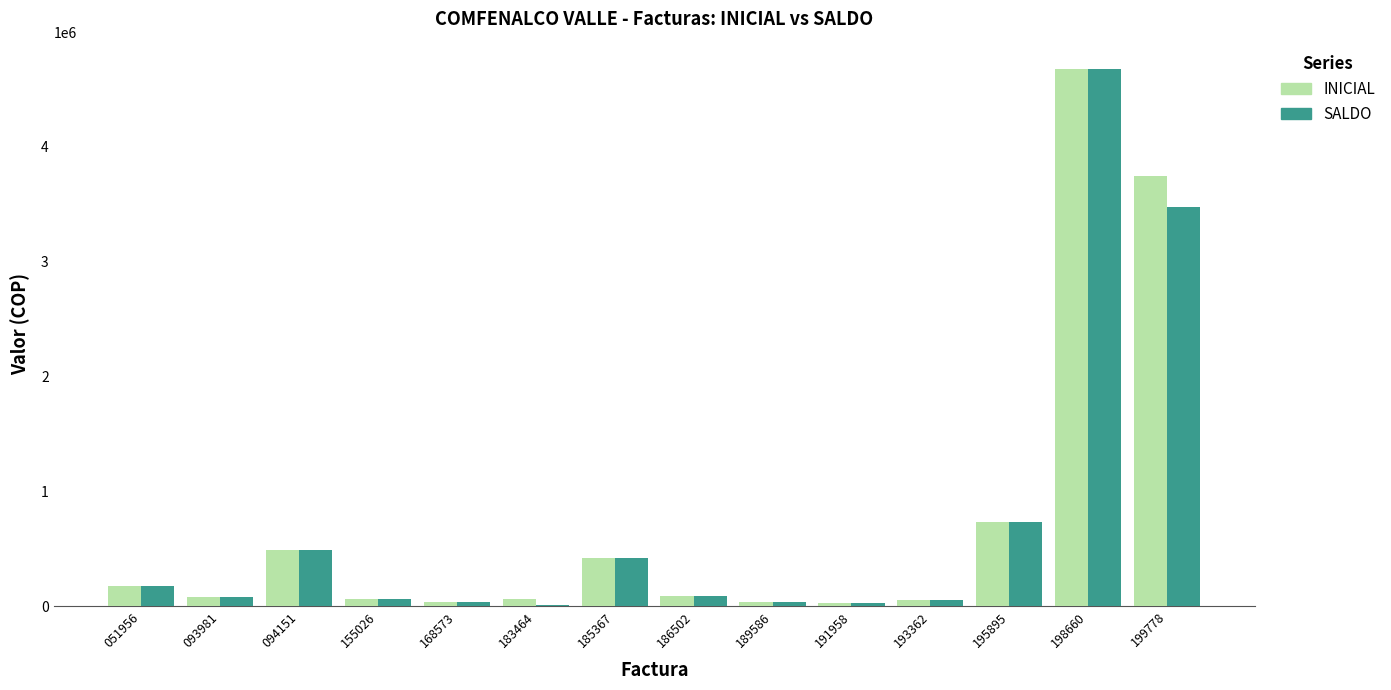

What is the sum of all SALDO values?

10366922